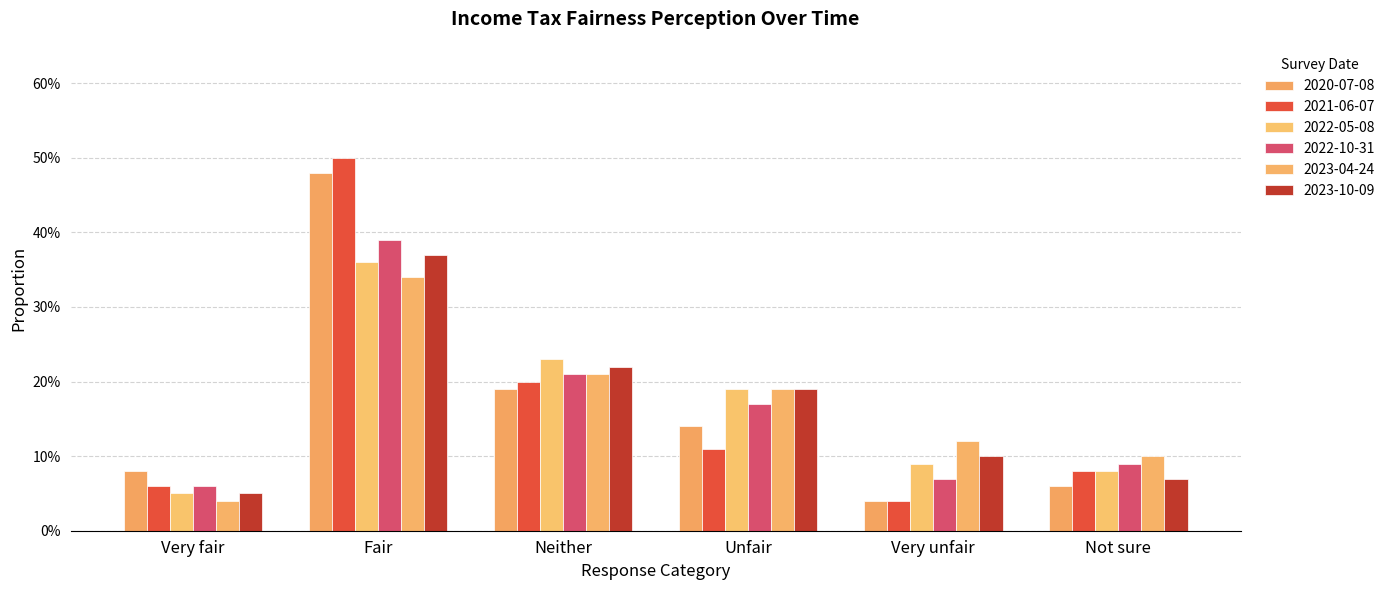

What position from the right is Very fair?

6